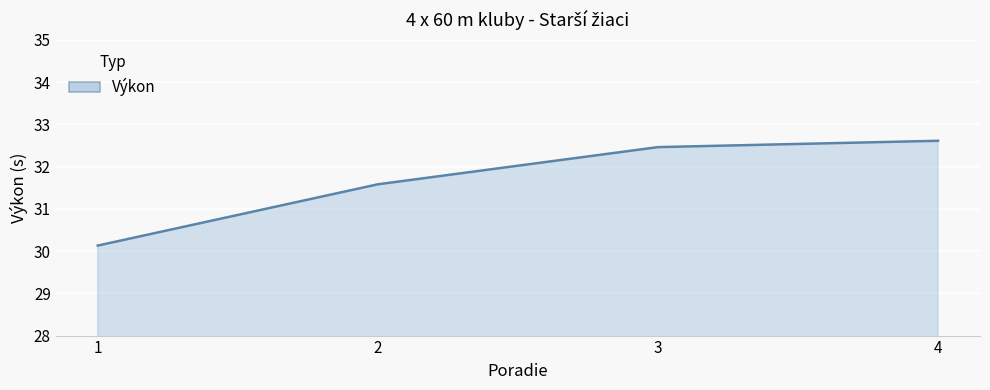

Rank the categories by value from highest to lowest.

4, 3, 2, 1